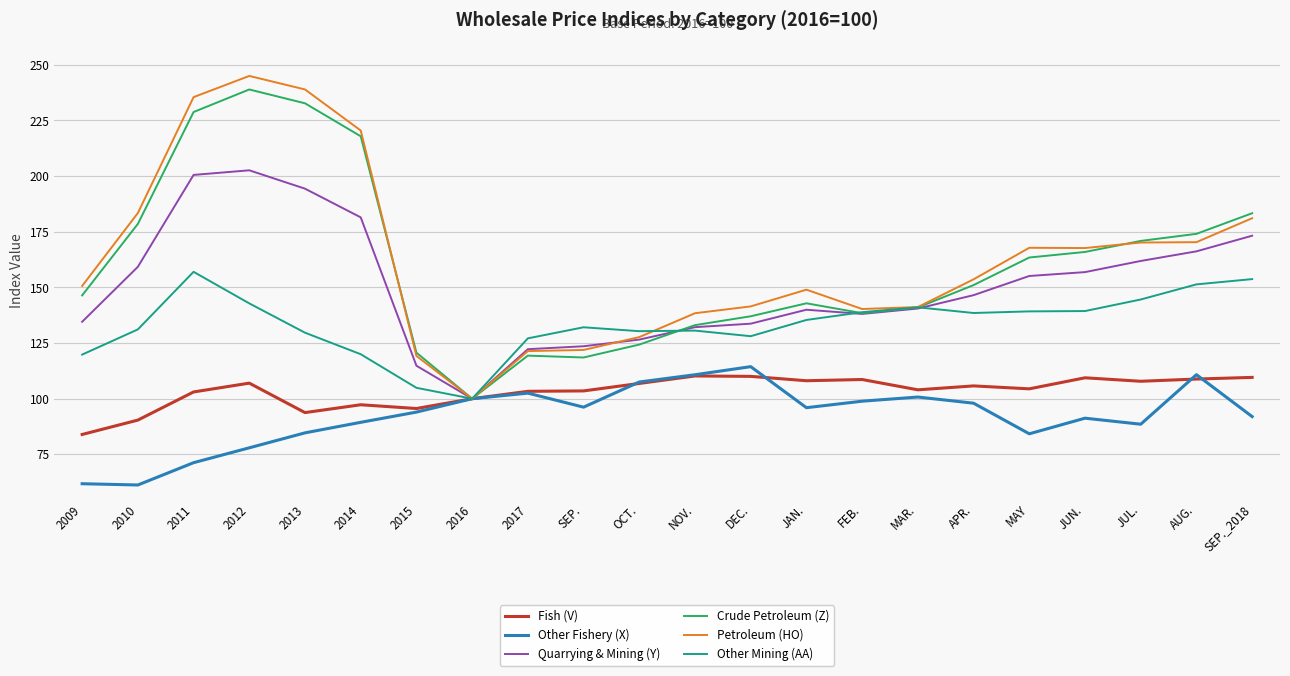

Where does the Crude Petroleum (Z) series first go above 151?

2010